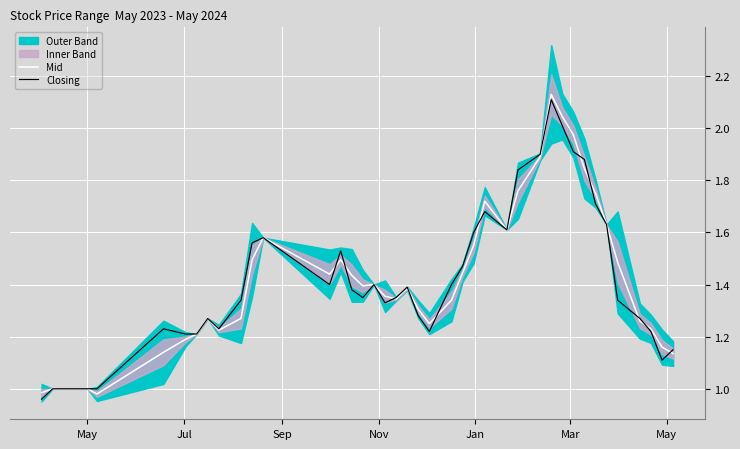

In Closing, how many points are higher than both neighbors (excluding endpoints)?

8